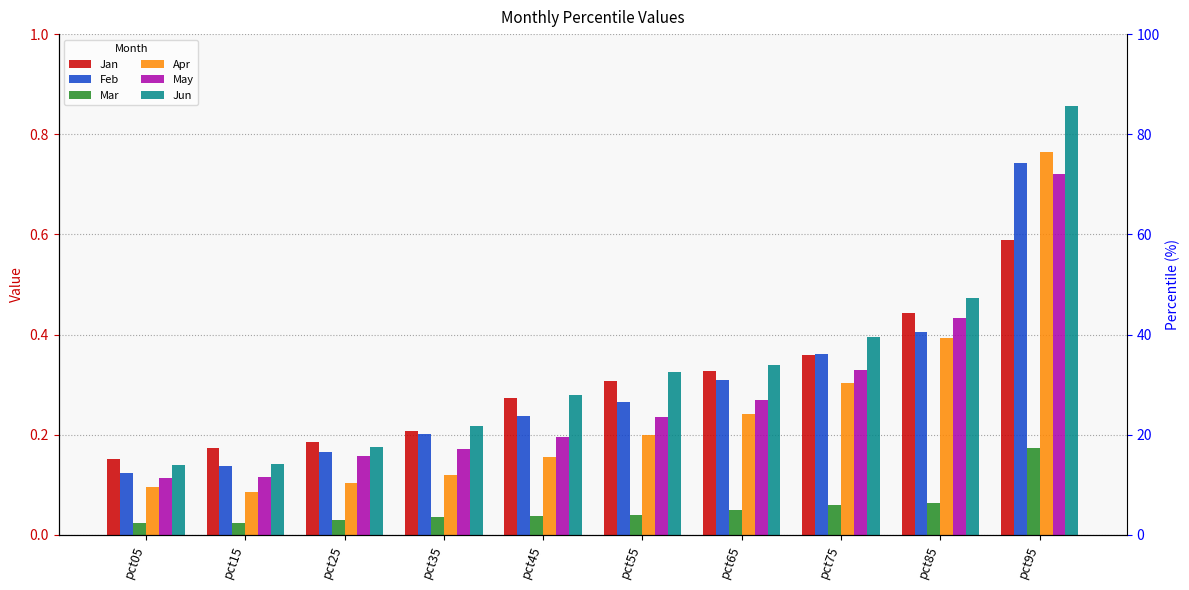

The Mar series shows 0.1 at pct85. True or false?

True